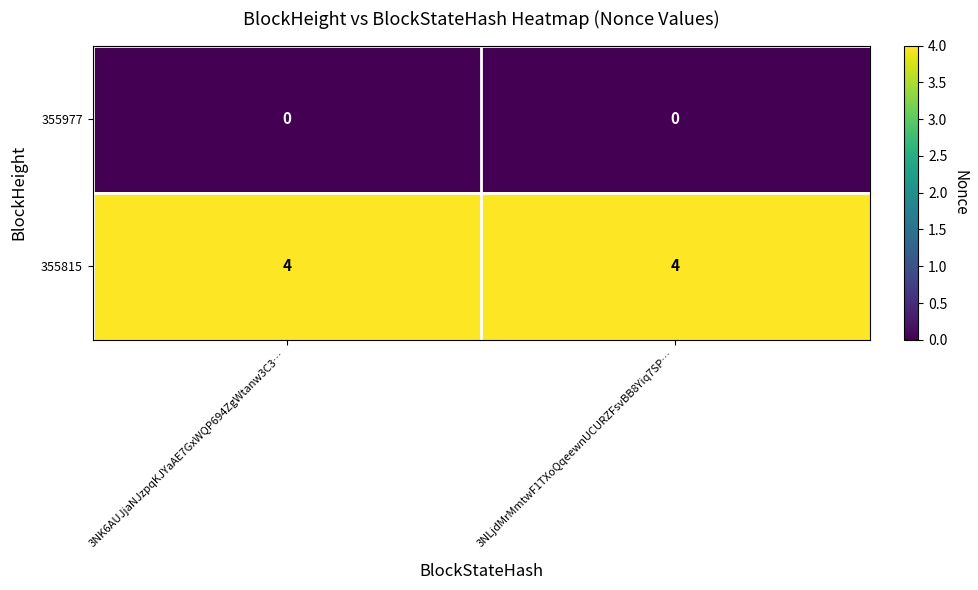

What is the total value across all series at 3NLjdMrMmtwF1TXoQqeewnUCURZFsvBB8Yiq7SP…?

4